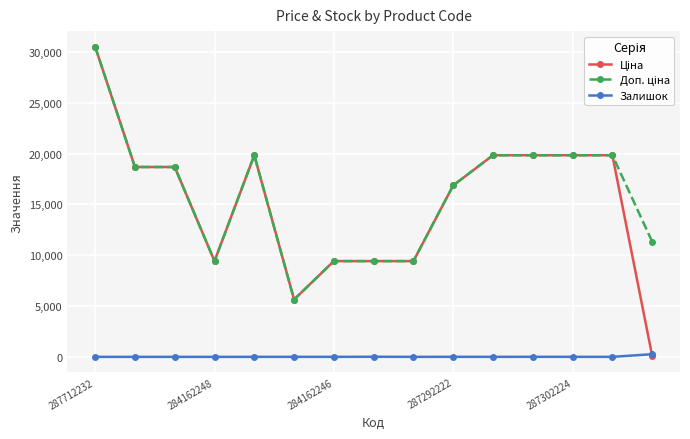

True or false: Залишок has more than 1 interior local peaks.

True